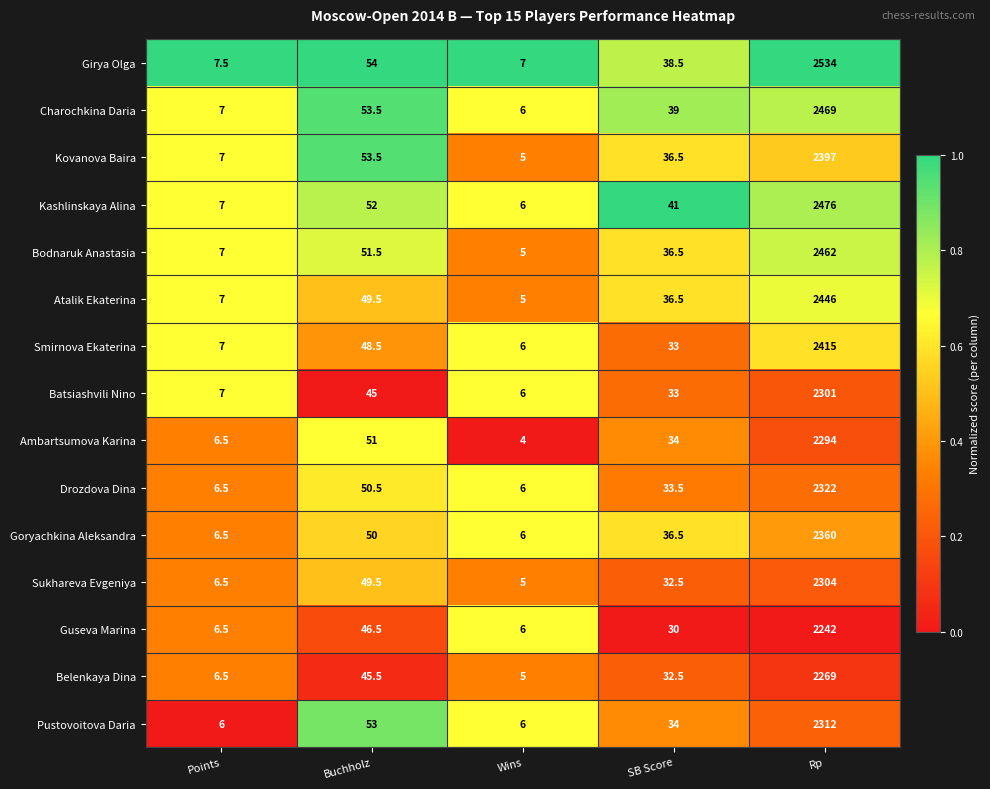

What is the difference between the maximum and second lowest values in the Sukhareva Evgeniya series?

2297.5